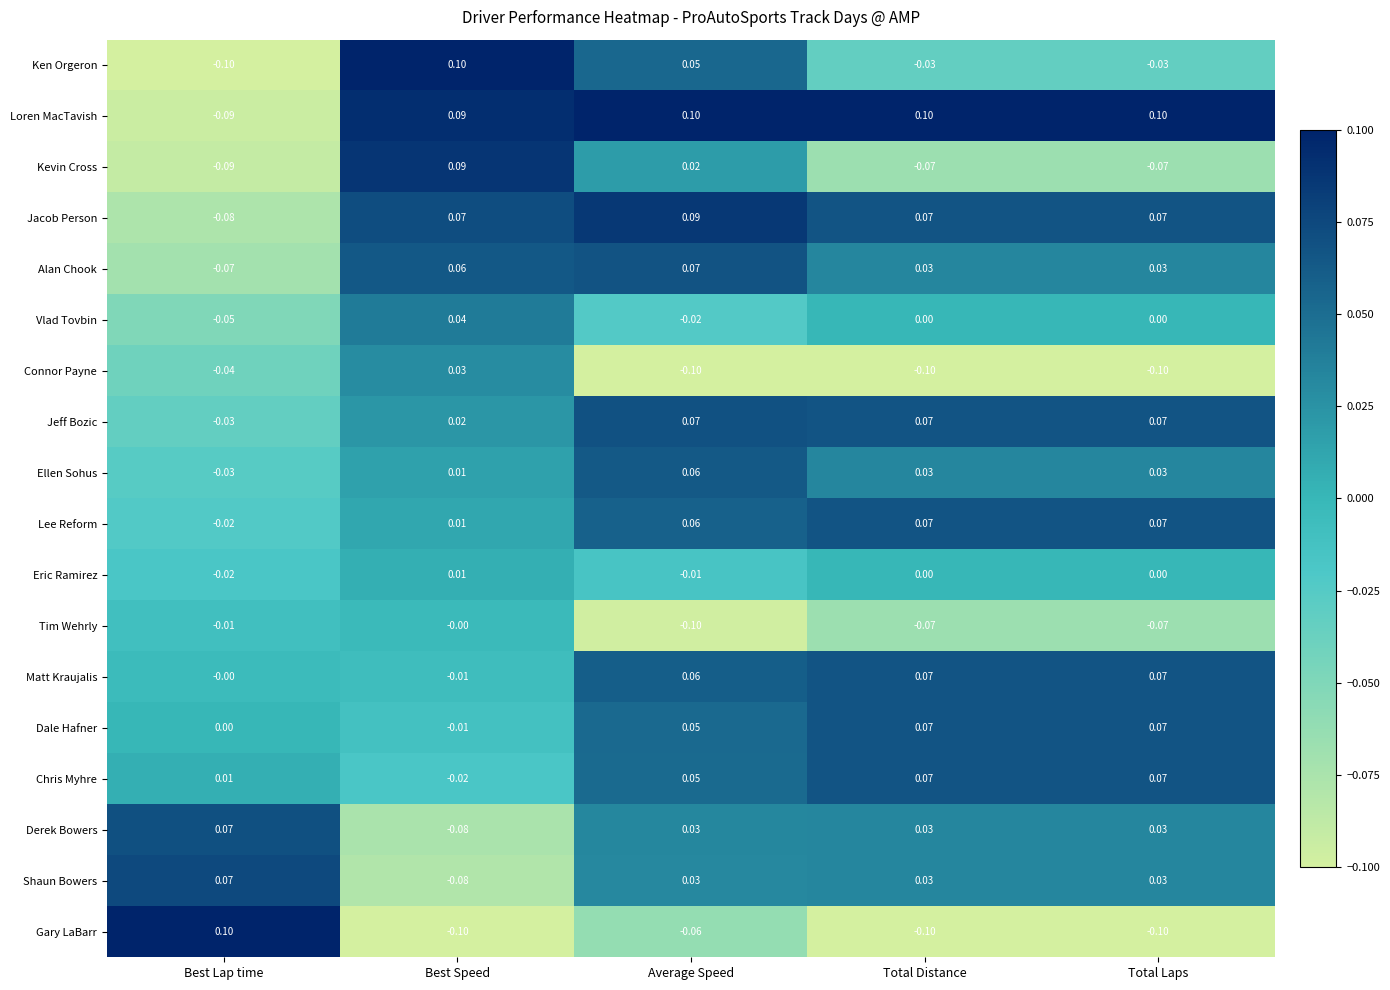

At how many categories does at least one series exceed 0?

5